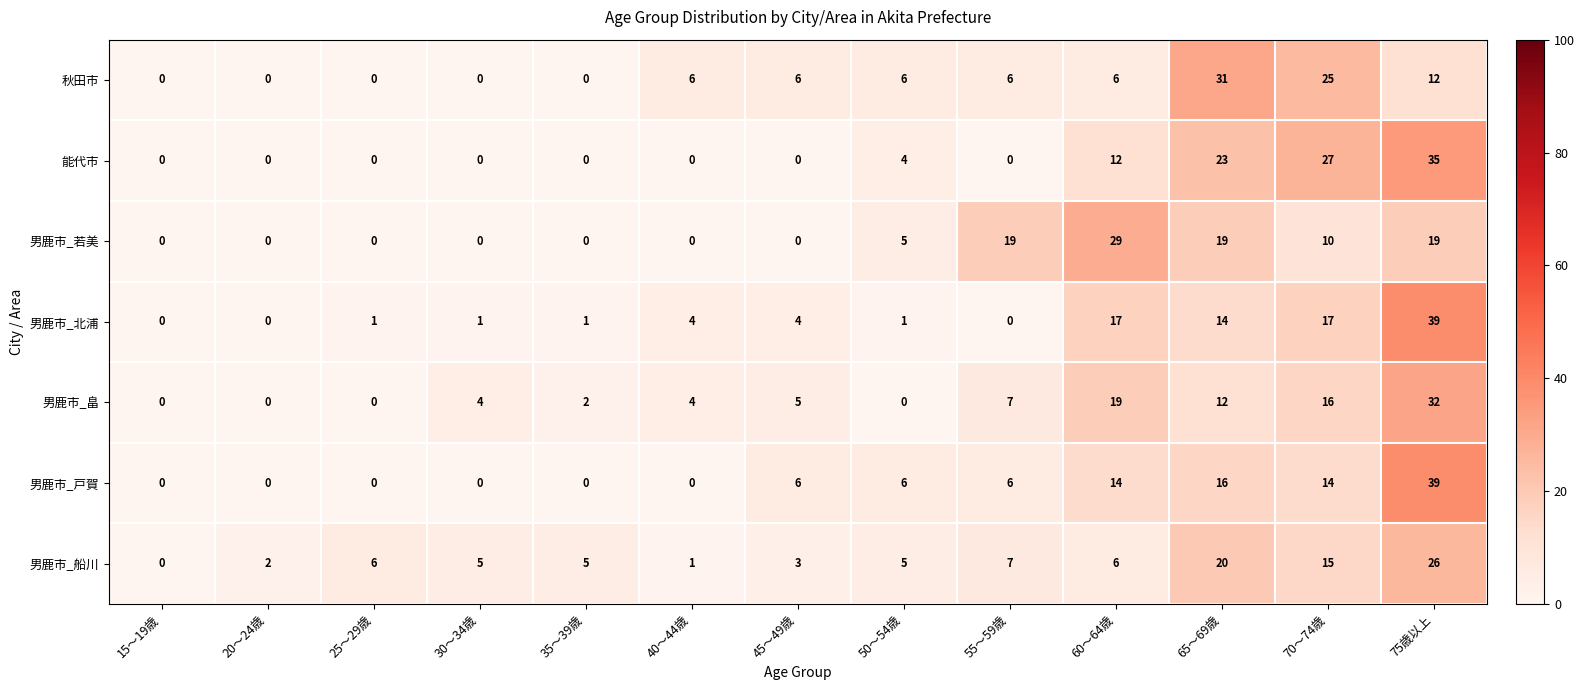

What is the sum of the 男鹿市_戸賀 values at 70～74歳 and 15～19歳?

14